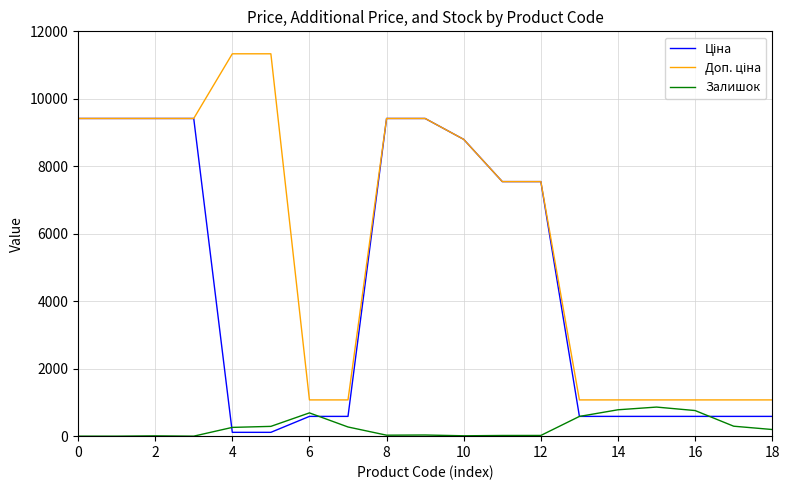

What is the average value of the Залишок series?

269.3